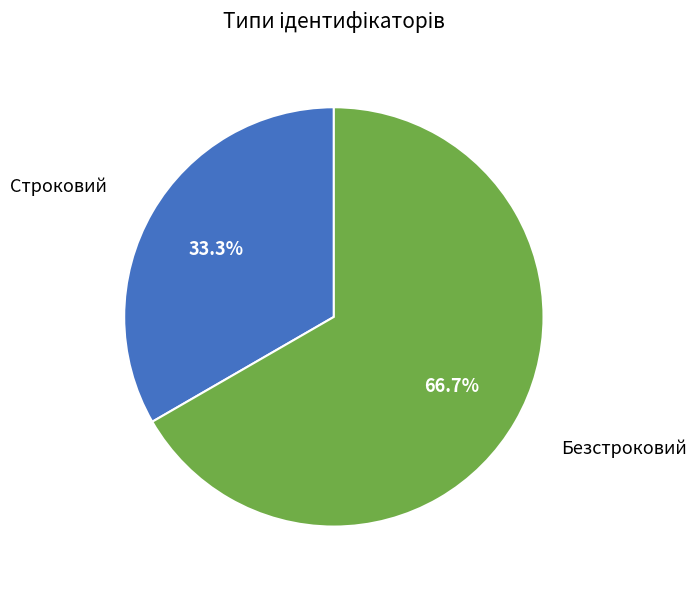

Rank the categories by value from lowest to highest.

Строковий, Безстроковий